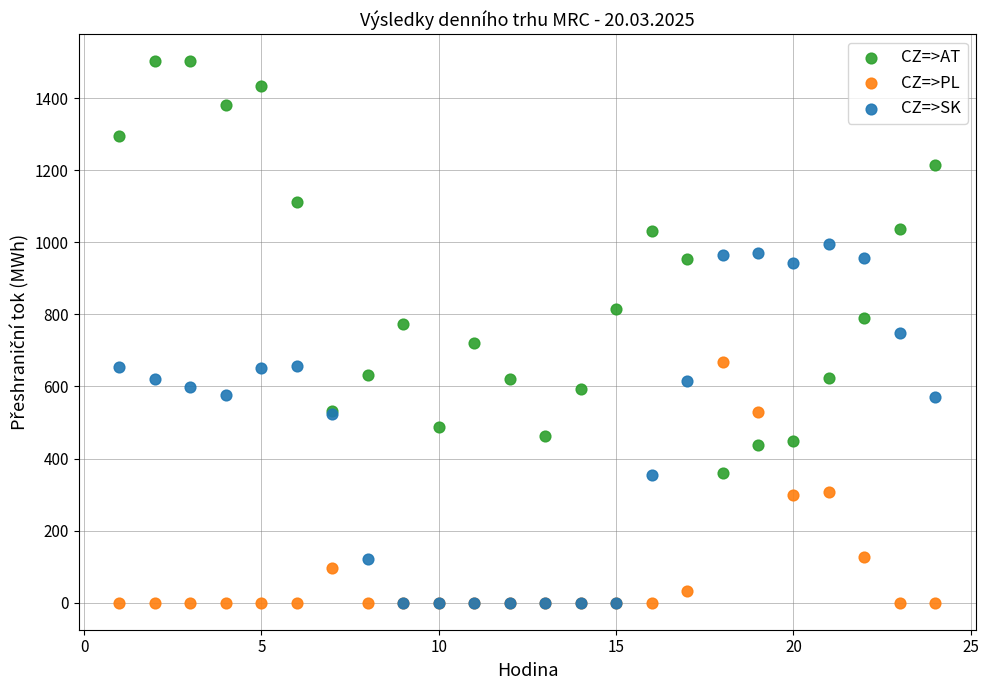

Which series has the widest spread of Y values?

CZ=>AT